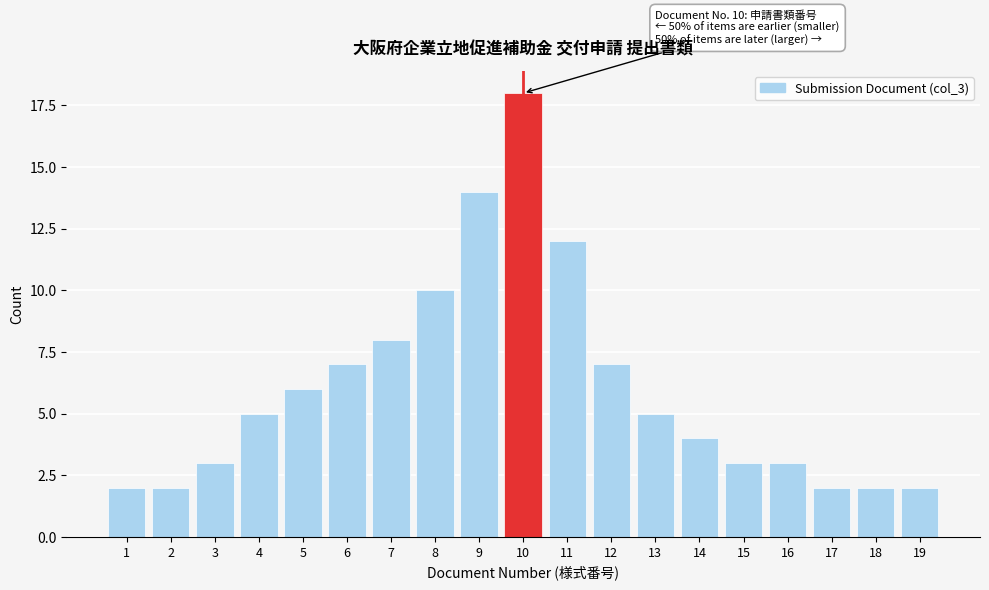

Reading left to right, transcribe all the data shown in this chart.

1=2	2=2	3=3	4=5	5=6	6=7	7=8	8=10	9=14	10=18	11=12	12=7	13=5	14=4	15=3	16=3	17=2	18=2	19=2